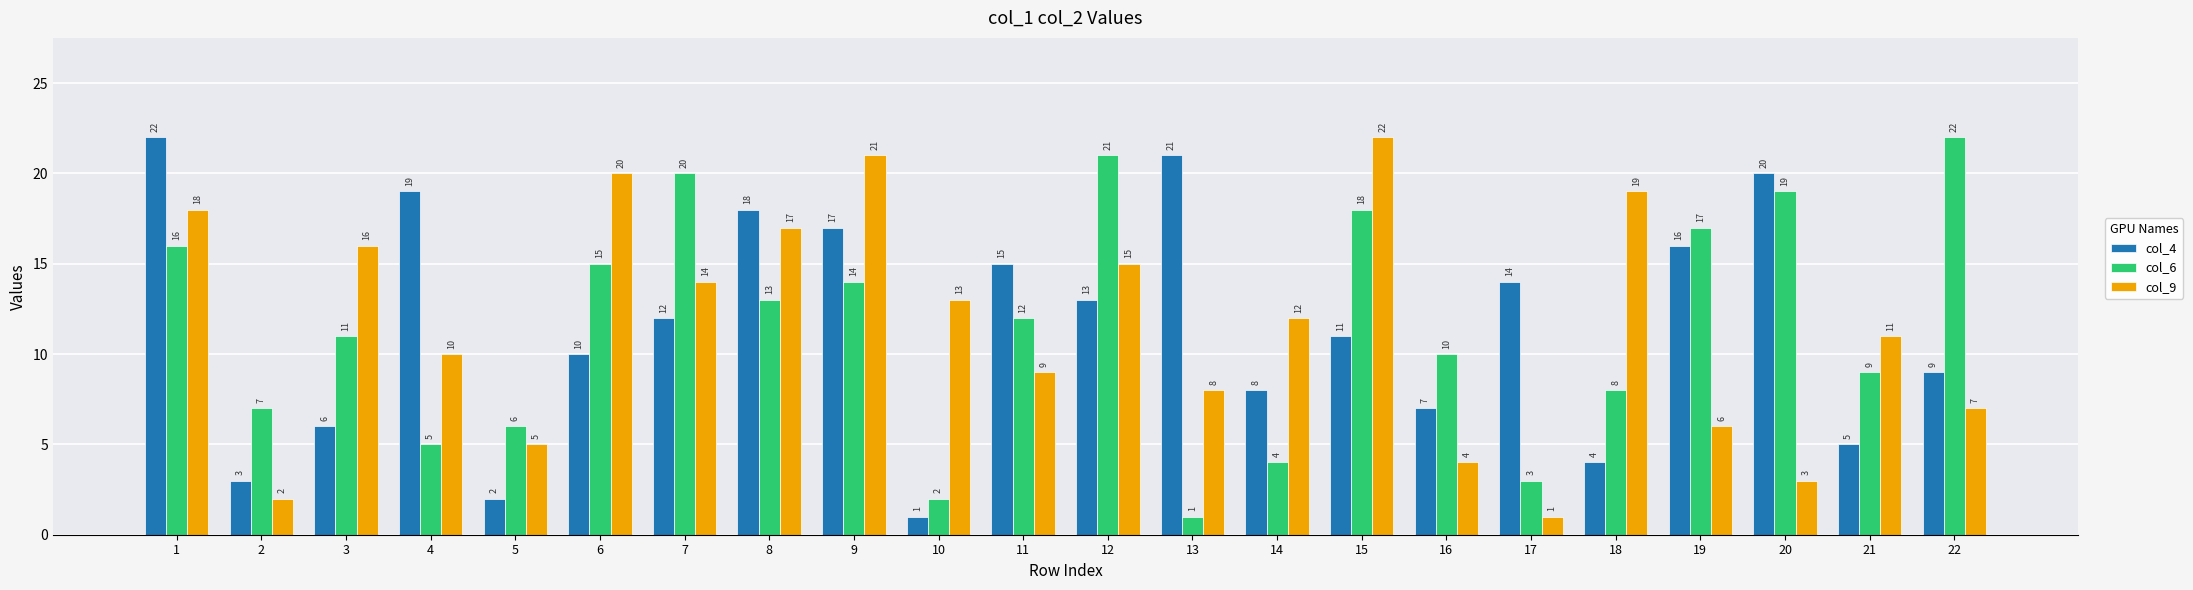

Is the value of col_4 at 21 greater than the value of col_6 at 5?

No